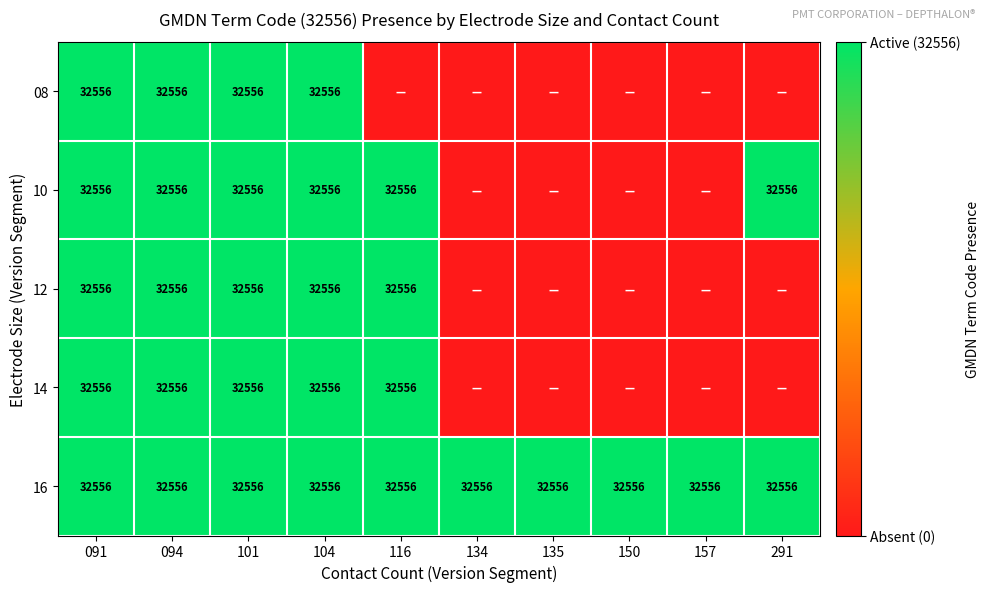

What is the approximate value of 16 at 135?

32556